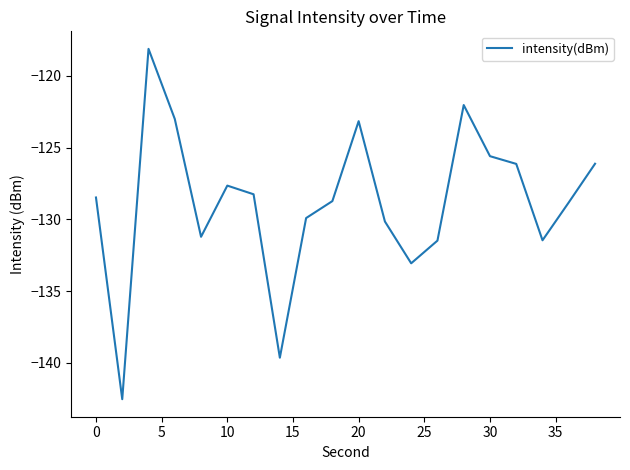

What is the greatest value displayed?

-118.1